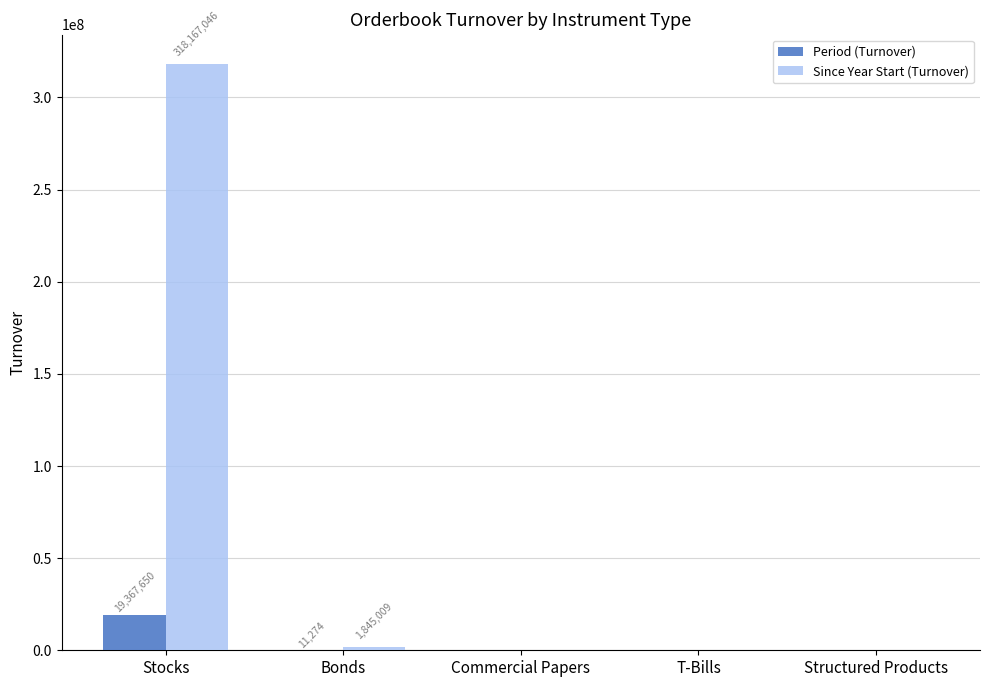

What is the maximum value for Since Year Start (Turnover)?

318167046.2